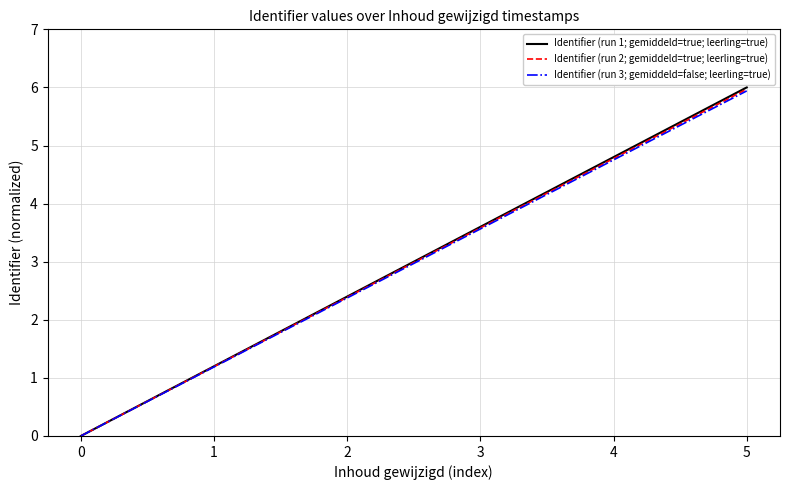

True or false: Identifier (run 1; gemiddeld=true; leerling=true) has more than 1 interior local peaks.

False